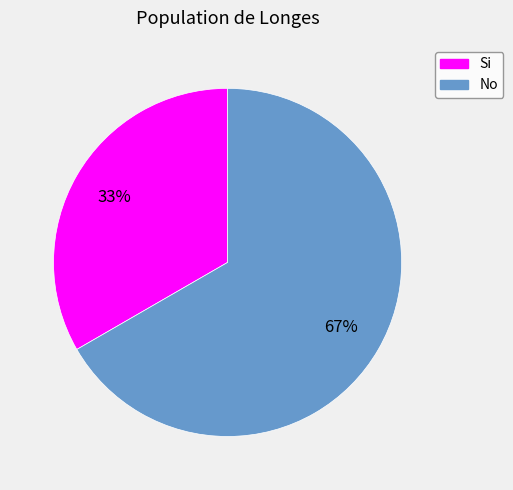

To the nearest percent, what is the combined percentage of No and Si?

100%